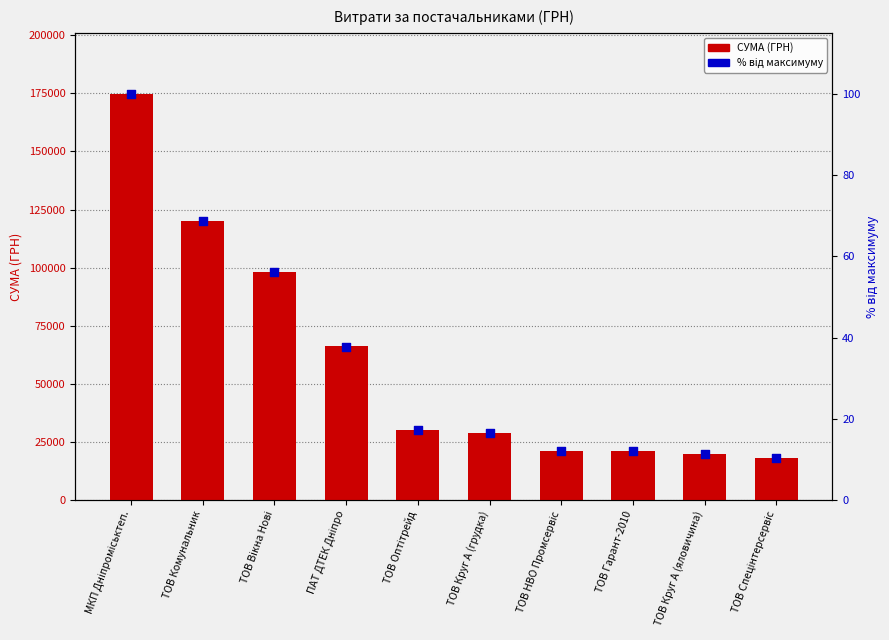

At which category is the sum across all series the highest?

МКП Дніпроміськтеп.